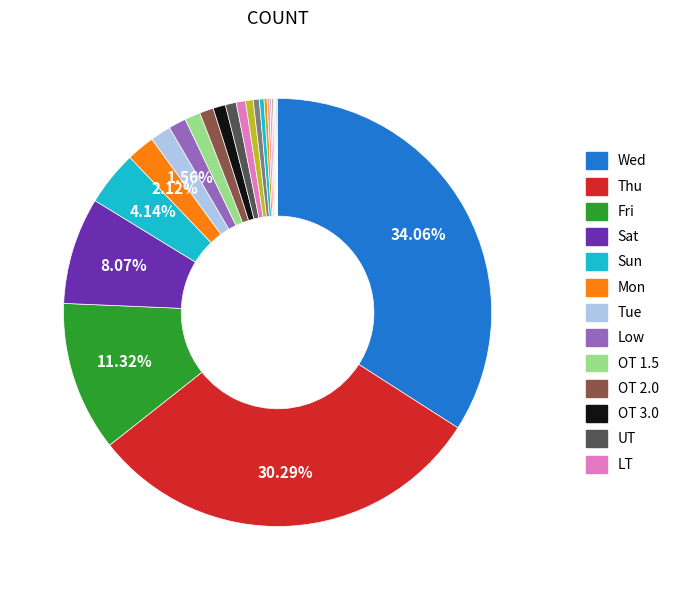

Rank the categories by value from lowest to highest.

Location, Remarks, Date, Day, Total, End, Start, Stop work, Start work, Overtime, Break, LT, UT, OT 3.0, OT 2.0, OT 1.5, Low, Tue, Mon, Sun, Sat, Fri, Thu, Wed